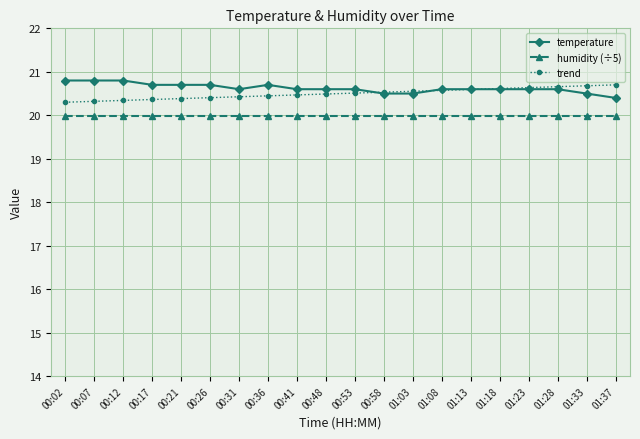

How many temperature values are between 20 and 21?

20